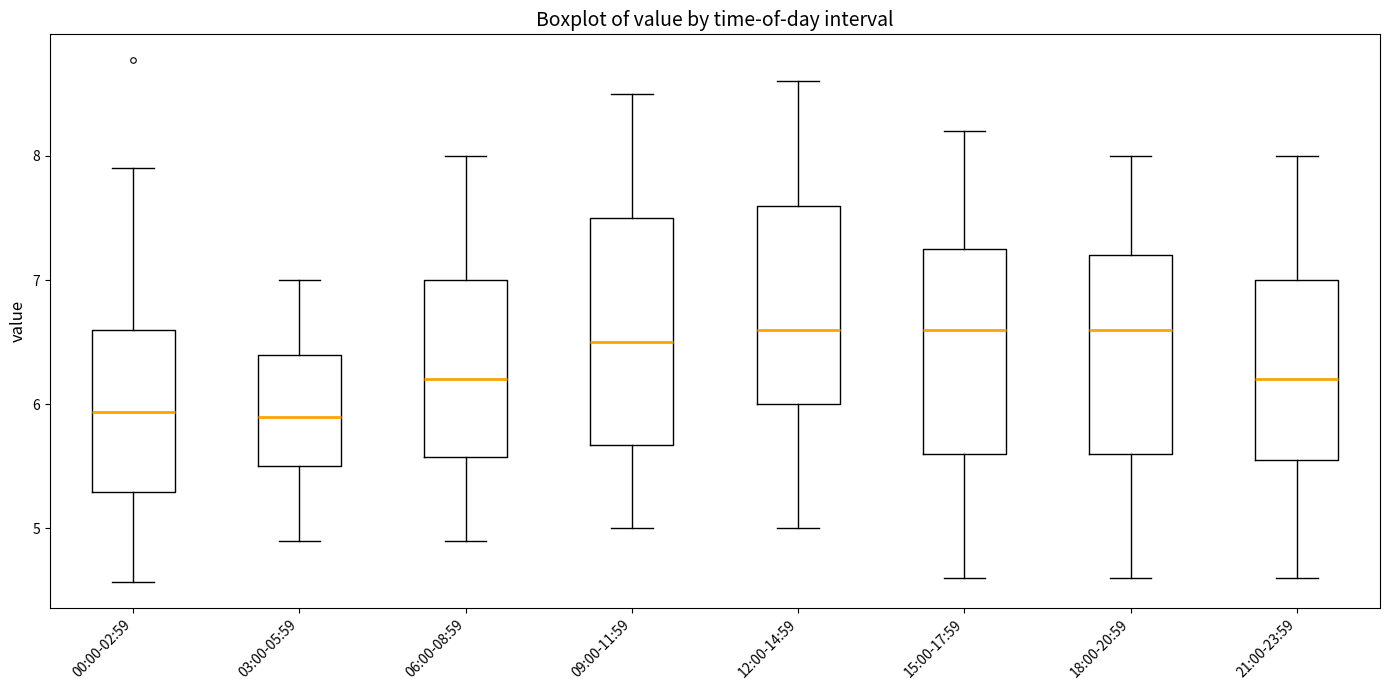

Reading left to right, read every box against the y-axis: the position of its median line, the range the box covers, and the ends of its whiskers. The values are not printed on the chart, so give them approximately, as read against the axis.

00:00-02:59: median 5.9, box 5.3 to 6.6, whiskers 4.6 to 7.9
03:00-05:59: median 5.9, box 5.5 to 6.4, whiskers 4.9 to 7.0
06:00-08:59: median 6.2, box 5.6 to 7.0, whiskers 4.9 to 8.0
09:00-11:59: median 6.5, box 5.7 to 7.5, whiskers 5.0 to 8.5
12:00-14:59: median 6.6, box 6.0 to 7.6, whiskers 5.0 to 8.6
15:00-17:59: median 6.6, box 5.6 to 7.3, whiskers 4.6 to 8.2
18:00-20:59: median 6.6, box 5.6 to 7.2, whiskers 4.6 to 8.0
21:00-23:59: median 6.2, box 5.6 to 7.0, whiskers 4.6 to 8.0